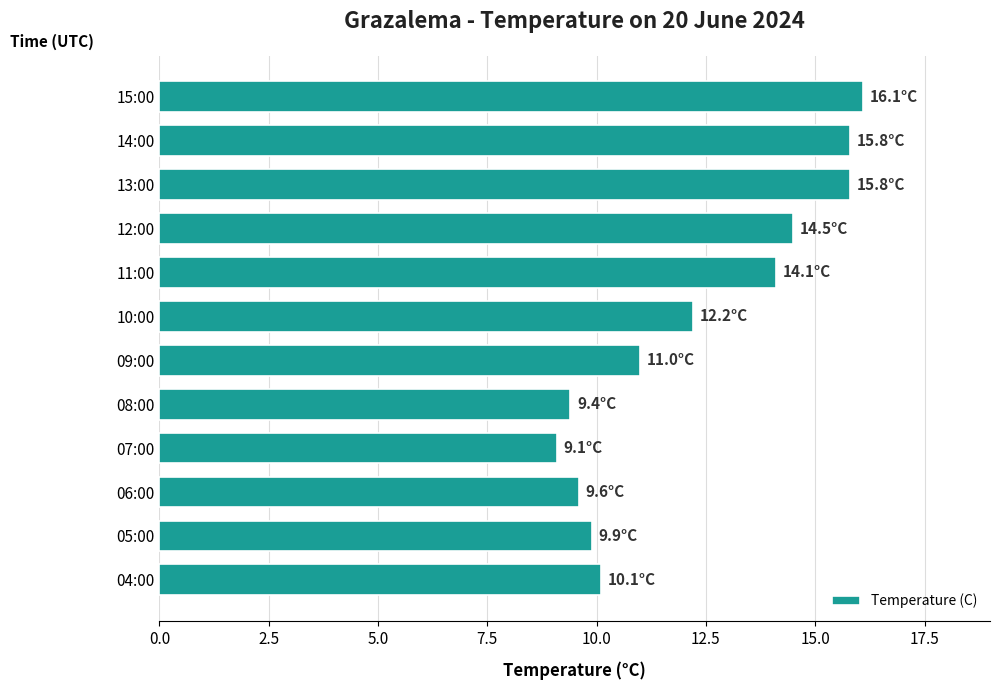

What is the ratio of the value at 12:00 to the value at 15:00?

0.9